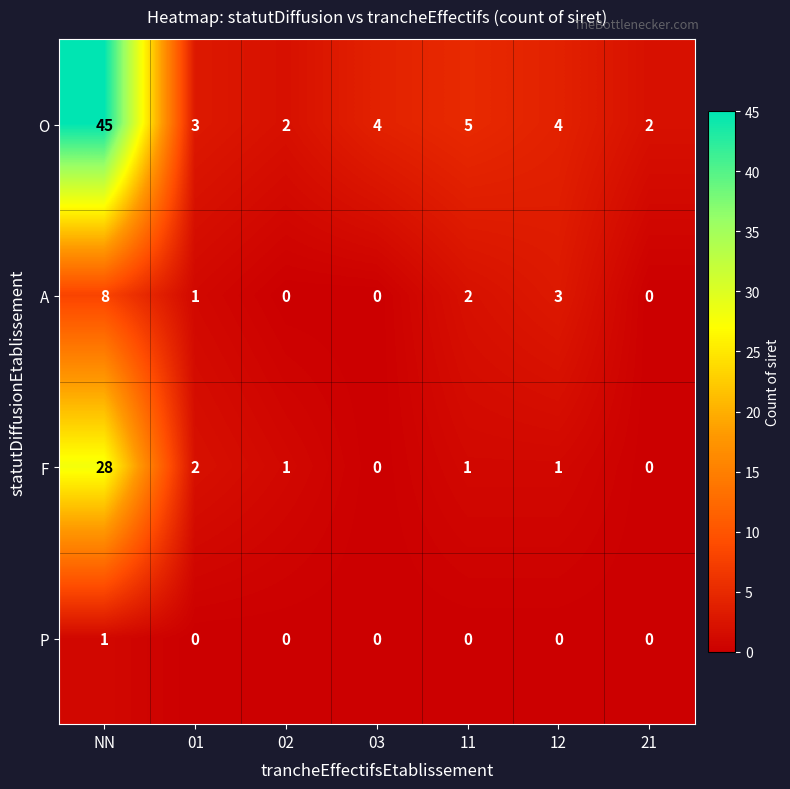

At how many categories does at least one series exceed 10?

1